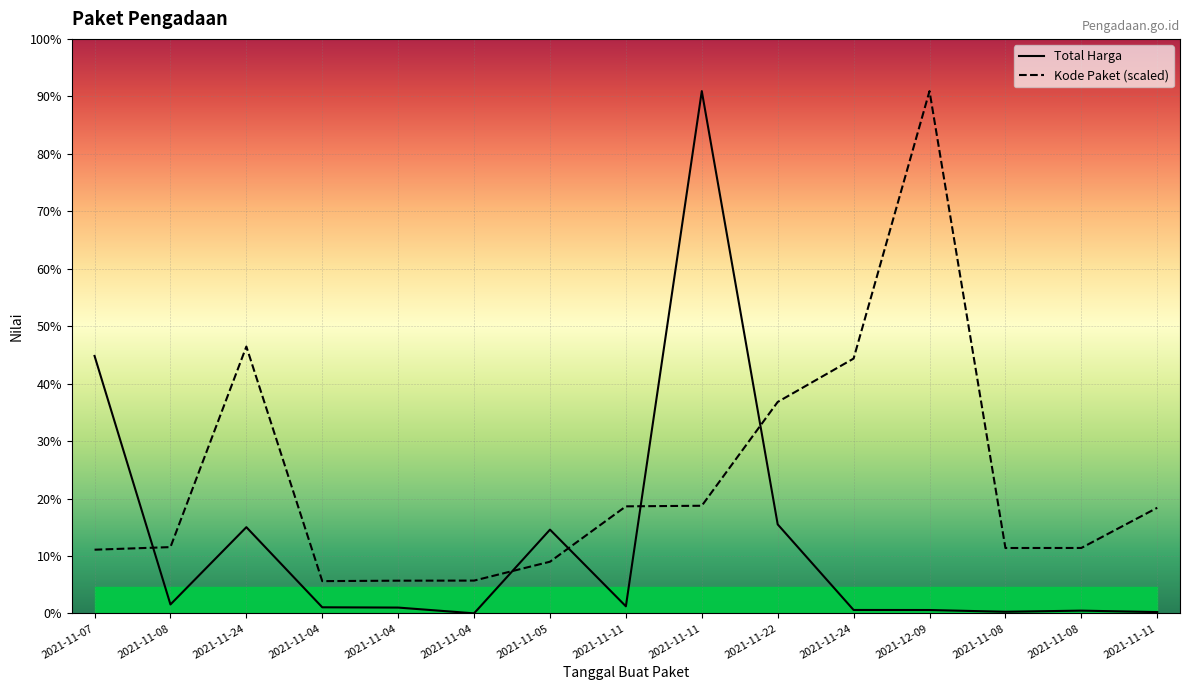

At which category does Kode Paket reach its first local peak?

2021-11-24